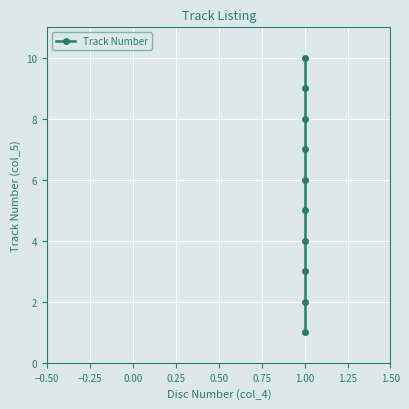

How many data points does each series have?

10